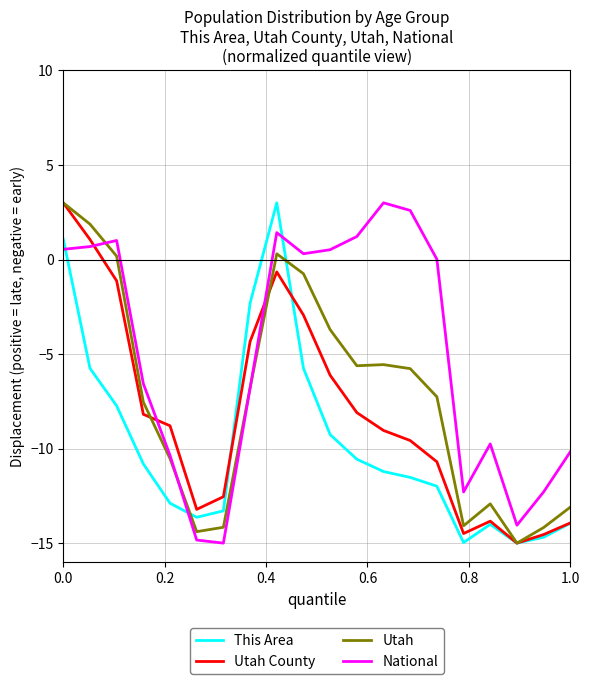

What is the highest value of the Utah County series?

3.0